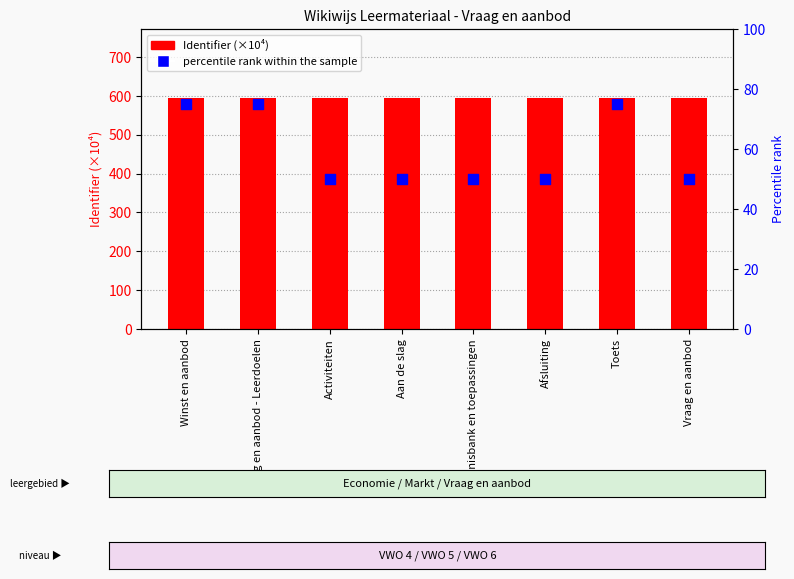

Which series has the largest total across all categories?

Identifier (×10⁴)